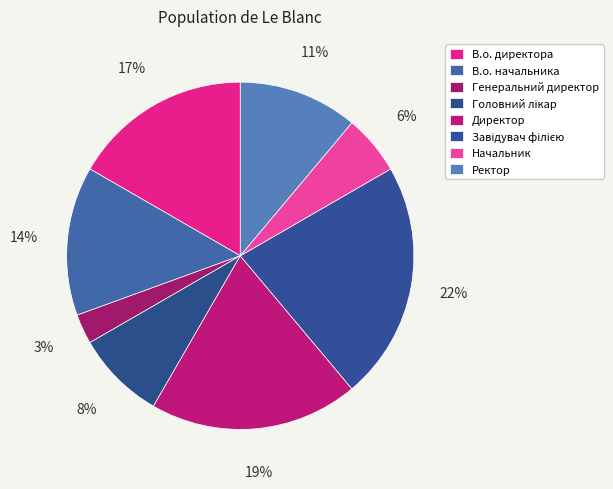

How many segments does this pie chart have?

8